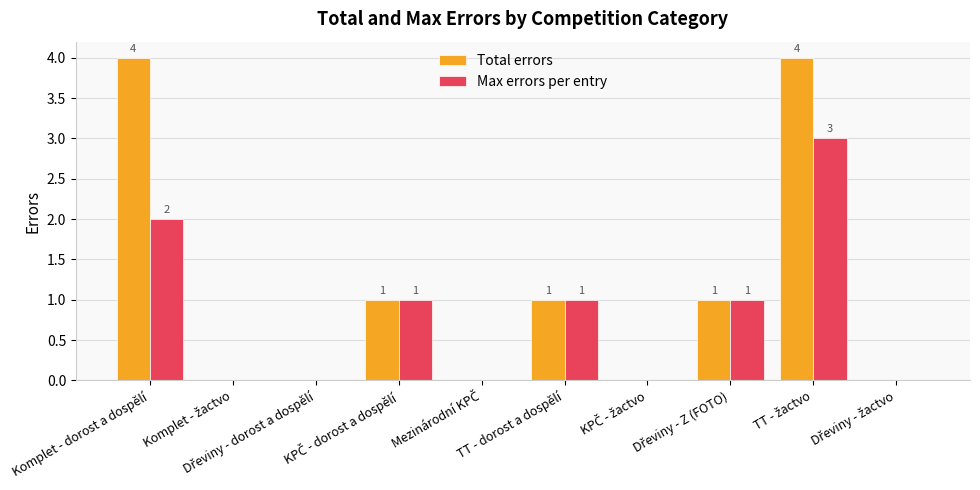

How many values in Max errors per entry are above zero?

5